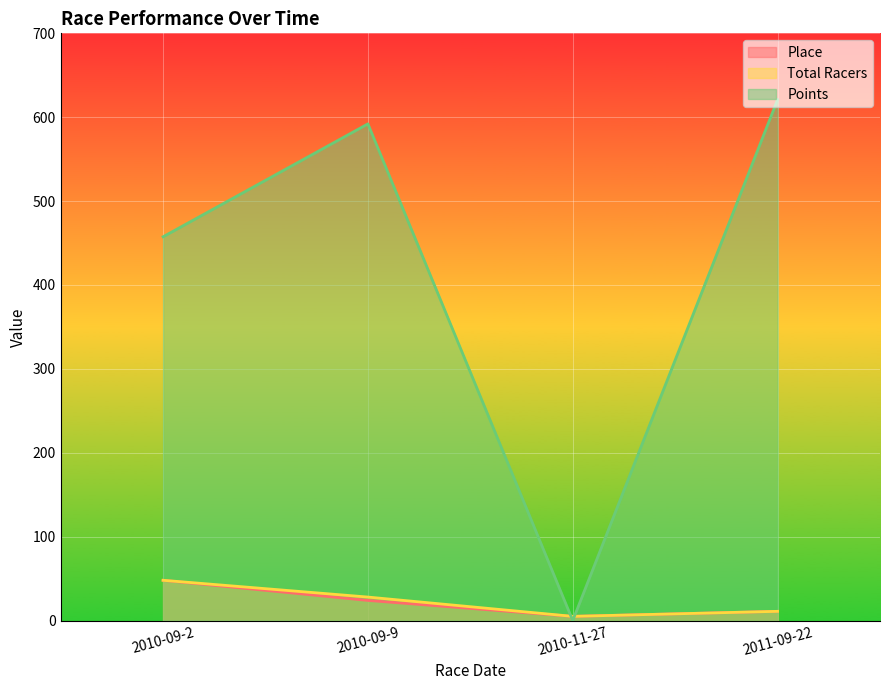

Reading left to right, transcribe all the data shown in this chart.

Place: 2010-09-2=48.0	2010-09-9=24.0	2010-11-27=5.0	2011-09-22=11.0
Total Racers: 2010-09-2=48.0	2010-09-9=28.0	2010-11-27=5.0	2011-09-22=11.0
Points: 2010-09-2=457.5	2010-09-9=592.1	2010-11-27=0.0	2011-09-22=621.0